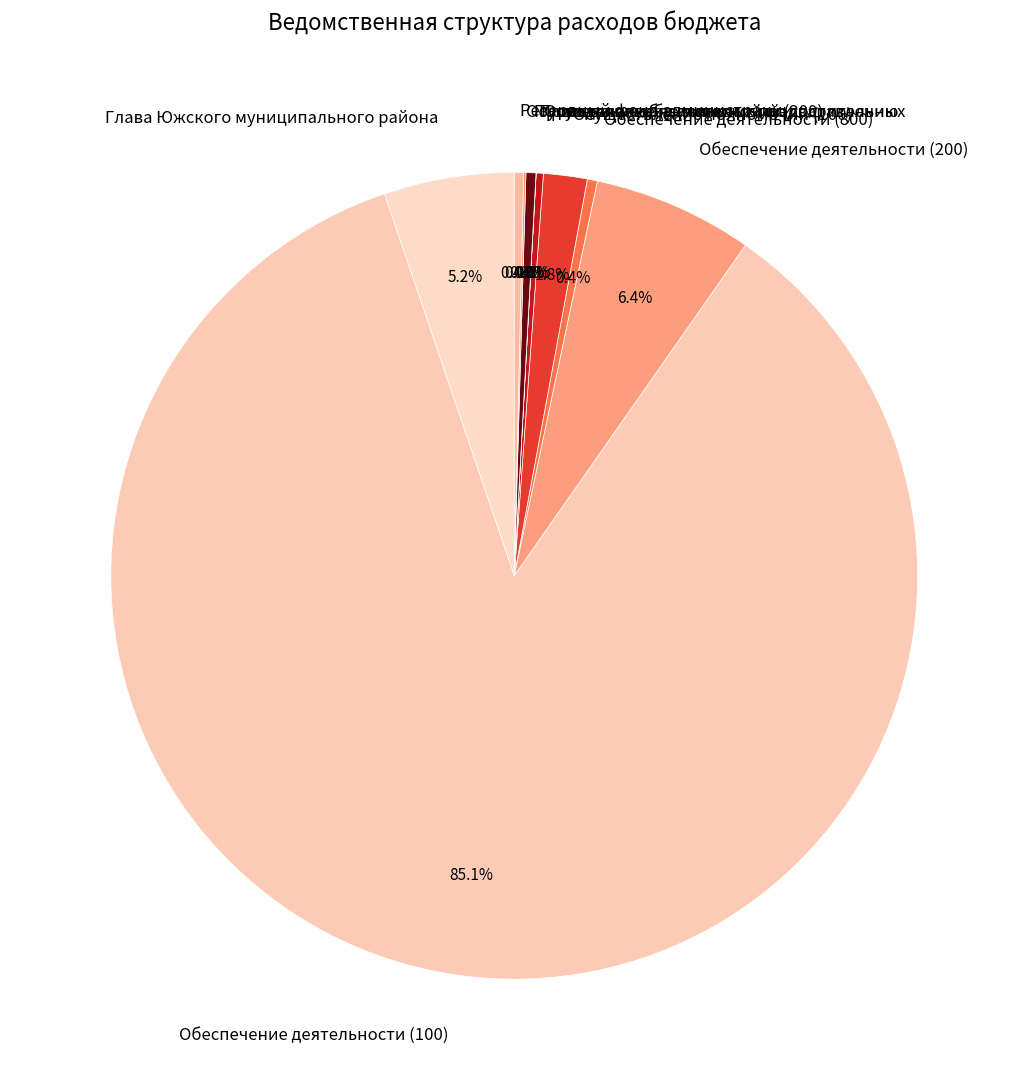

Is it true that Обеспечение деятельности (800) is 0% of the pie?

True